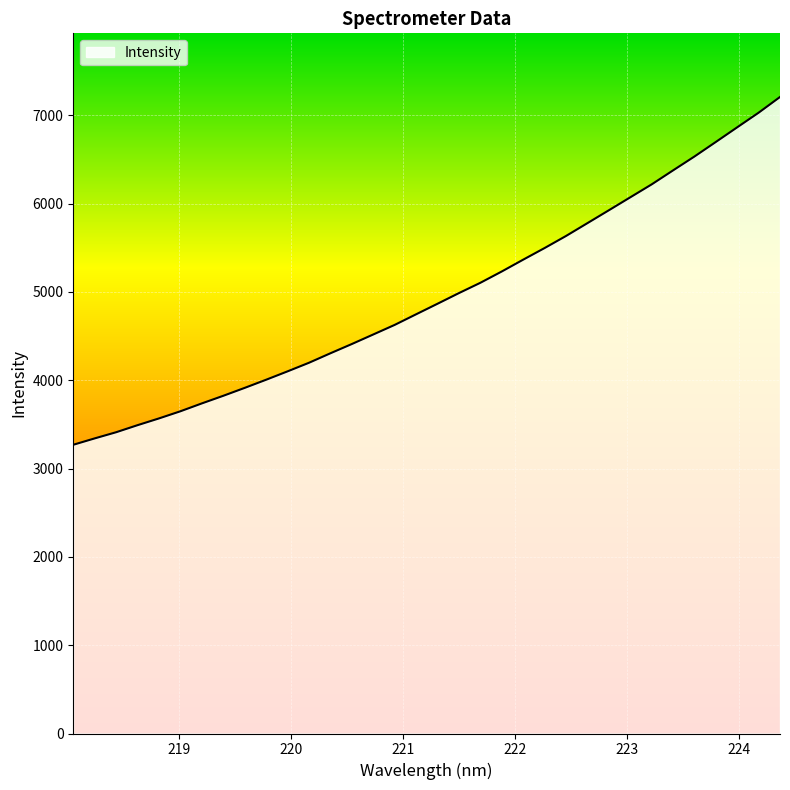

What is the smallest value displayed?

3269.8